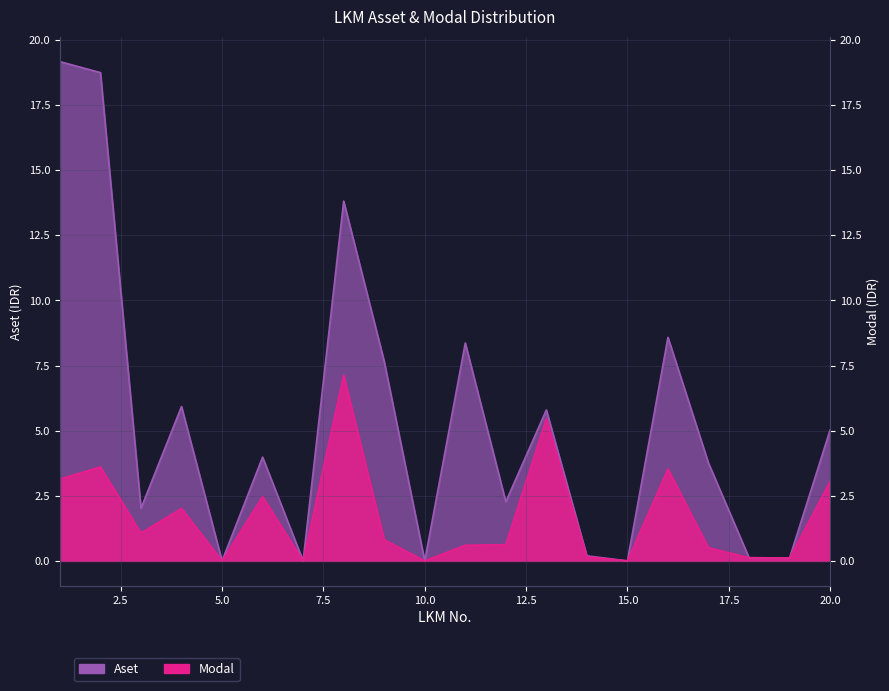

True or false: Modal and Aset cross at least once.

False